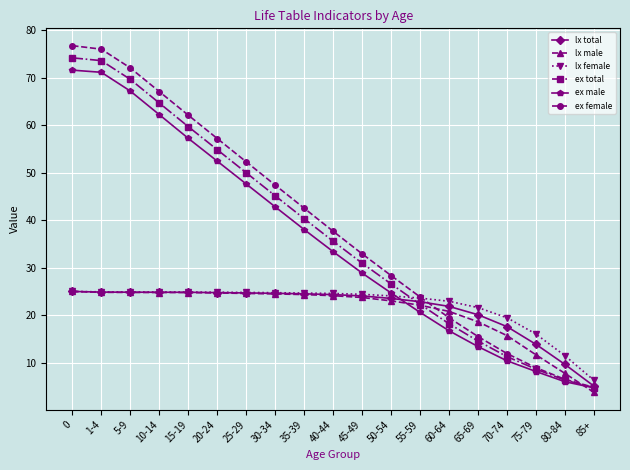

Does the chart display data point markers on the line(s)?

Yes